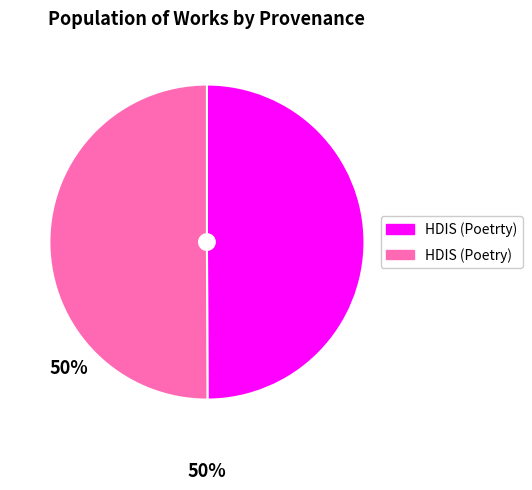

The HDIS (Poetrty) slice represents 50% of the pie. True or false?

True